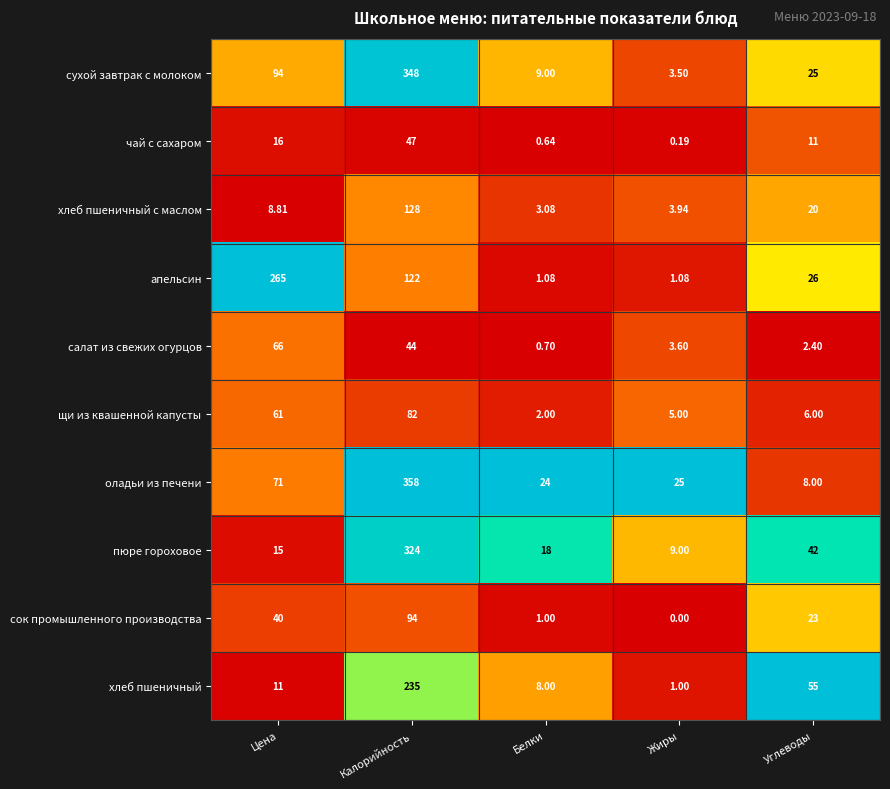

At which label does чай с сахаром reach its peak?

Калорийность